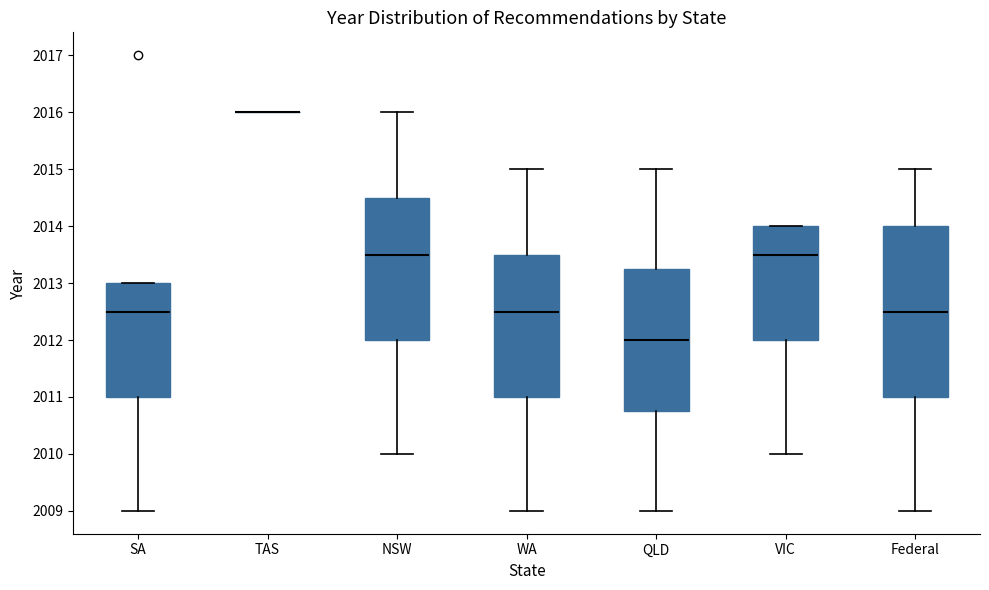

Reading left to right, read every box against the y-axis: the position of its median line, the range the box covers, and the ends of its whiskers. The values are not printed on the chart, so give them approximately, as read against the axis.

SA: median 2012.5, box 2011.0 to 2013.0, whiskers 2009.0 to 2013.0
TAS: box collapsed to a line at 2016.0, whiskers 2016.0 to 2016.0
NSW: median 2013.5, box 2012.0 to 2014.5, whiskers 2010.0 to 2016.0
WA: median 2012.5, box 2011.0 to 2013.5, whiskers 2009.0 to 2015.0
QLD: median 2012.0, box 2010.8 to 2013.3, whiskers 2009.0 to 2015.0
VIC: median 2013.5, box 2012.0 to 2014.0, whiskers 2010.0 to 2014.0
Federal: median 2012.5, box 2011.0 to 2014.0, whiskers 2009.0 to 2015.0